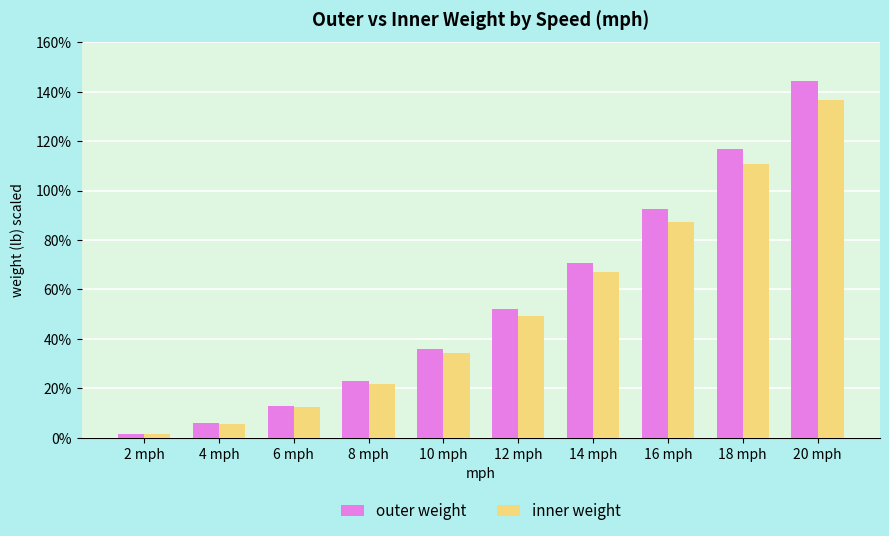

What are all the series names shown in the legend?

outer weight, inner weight